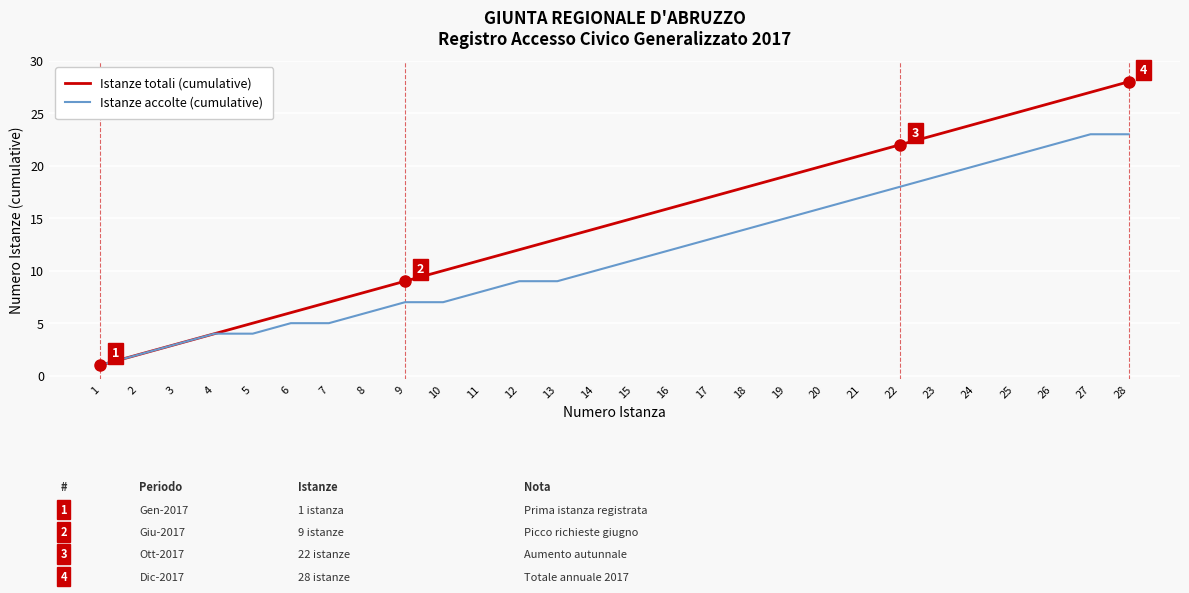

Which series has the largest total across all categories?

Istanze totali (cumulative)